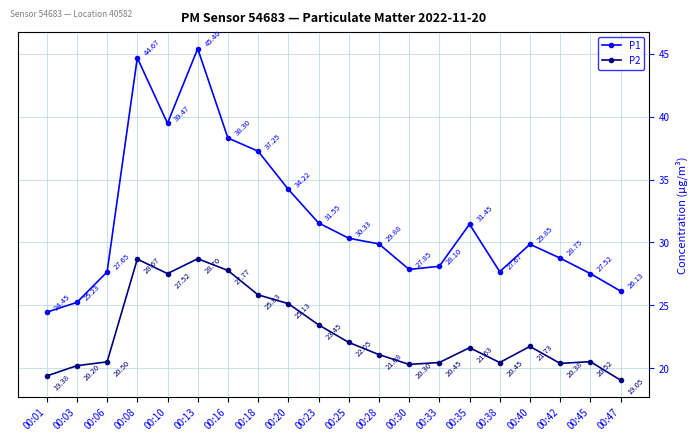

Which category has the lowest value in the P1 series?

00:01